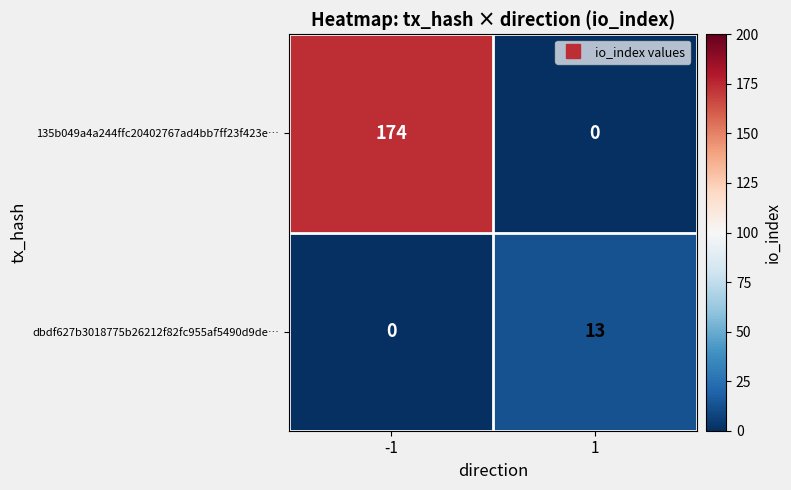

List the series in order of their peak value, lowest first.

dbdf627b3018775b26212f82fc955af5490d9de…, 135b049a4a244ffc20402767ad4bb7ff23f423e…